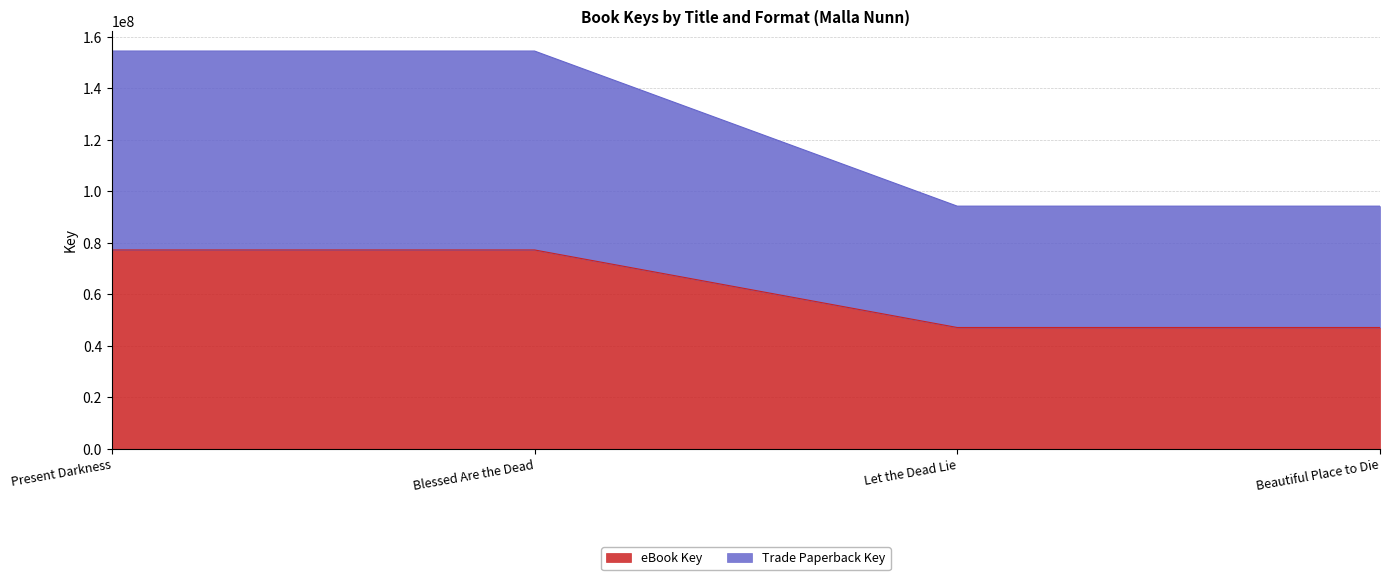

Does the chart have visible grid lines?

Yes